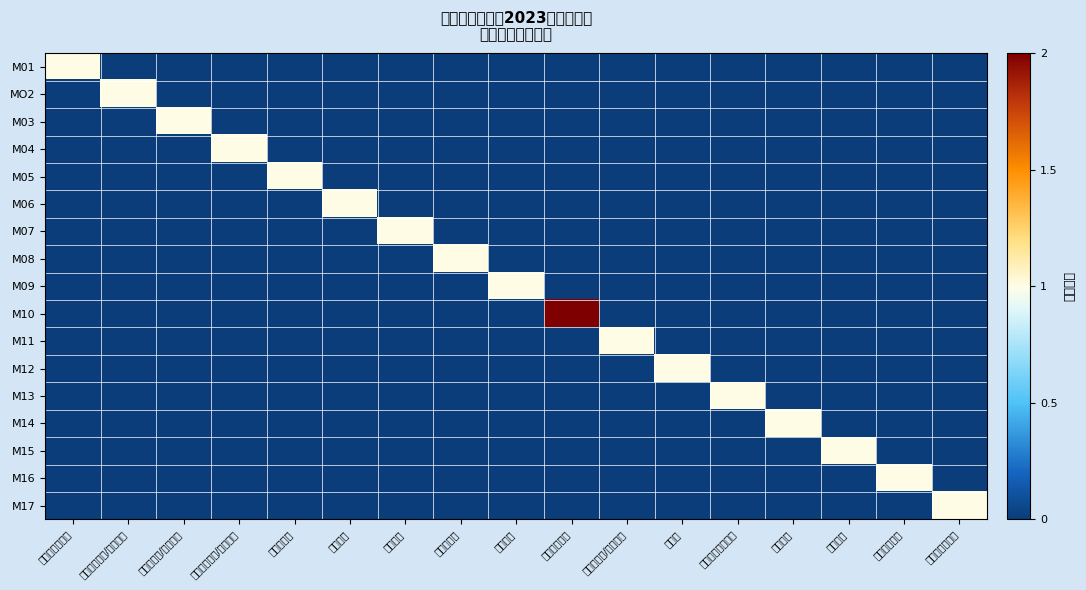

Reading left to right, list all the values displayed in this chart.

M01: 心血管内科医生=1	神经内科医生/科室管理=0	消化科医生/科室管理=0	胸心外科医生/科室管理=0	妇产科医生=0	儿科医生=0	眼科医生=0	放射科医生=0	麻醉医生=0	重症医学医生=0	医务科医生/科室管理=0	助产士=0	病案管理工作人员=0	审计管理=0	财务管理=0	人力资源管理=0	运营部工作人员=0
MO2: 心血管内科医生=0	神经内科医生/科室管理=1	消化科医生/科室管理=0	胸心外科医生/科室管理=0	妇产科医生=0	儿科医生=0	眼科医生=0	放射科医生=0	麻醉医生=0	重症医学医生=0	医务科医生/科室管理=0	助产士=0	病案管理工作人员=0	审计管理=0	财务管理=0	人力资源管理=0	运营部工作人员=0
M03: 心血管内科医生=0	神经内科医生/科室管理=0	消化科医生/科室管理=1	胸心外科医生/科室管理=0	妇产科医生=0	儿科医生=0	眼科医生=0	放射科医生=0	麻醉医生=0	重症医学医生=0	医务科医生/科室管理=0	助产士=0	病案管理工作人员=0	审计管理=0	财务管理=0	人力资源管理=0	运营部工作人员=0
M04: 心血管内科医生=0	神经内科医生/科室管理=0	消化科医生/科室管理=0	胸心外科医生/科室管理=1	妇产科医生=0	儿科医生=0	眼科医生=0	放射科医生=0	麻醉医生=0	重症医学医生=0	医务科医生/科室管理=0	助产士=0	病案管理工作人员=0	审计管理=0	财务管理=0	人力资源管理=0	运营部工作人员=0
M05: 心血管内科医生=0	神经内科医生/科室管理=0	消化科医生/科室管理=0	胸心外科医生/科室管理=0	妇产科医生=1	儿科医生=0	眼科医生=0	放射科医生=0	麻醉医生=0	重症医学医生=0	医务科医生/科室管理=0	助产士=0	病案管理工作人员=0	审计管理=0	财务管理=0	人力资源管理=0	运营部工作人员=0
M06: 心血管内科医生=0	神经内科医生/科室管理=0	消化科医生/科室管理=0	胸心外科医生/科室管理=0	妇产科医生=0	儿科医生=1	眼科医生=0	放射科医生=0	麻醉医生=0	重症医学医生=0	医务科医生/科室管理=0	助产士=0	病案管理工作人员=0	审计管理=0	财务管理=0	人力资源管理=0	运营部工作人员=0
M07: 心血管内科医生=0	神经内科医生/科室管理=0	消化科医生/科室管理=0	胸心外科医生/科室管理=0	妇产科医生=0	儿科医生=0	眼科医生=1	放射科医生=0	麻醉医生=0	重症医学医生=0	医务科医生/科室管理=0	助产士=0	病案管理工作人员=0	审计管理=0	财务管理=0	人力资源管理=0	运营部工作人员=0
M08: 心血管内科医生=0	神经内科医生/科室管理=0	消化科医生/科室管理=0	胸心外科医生/科室管理=0	妇产科医生=0	儿科医生=0	眼科医生=0	放射科医生=1	麻醉医生=0	重症医学医生=0	医务科医生/科室管理=0	助产士=0	病案管理工作人员=0	审计管理=0	财务管理=0	人力资源管理=0	运营部工作人员=0
M09: 心血管内科医生=0	神经内科医生/科室管理=0	消化科医生/科室管理=0	胸心外科医生/科室管理=0	妇产科医生=0	儿科医生=0	眼科医生=0	放射科医生=0	麻醉医生=1	重症医学医生=0	医务科医生/科室管理=0	助产士=0	病案管理工作人员=0	审计管理=0	财务管理=0	人力资源管理=0	运营部工作人员=0
M10: 心血管内科医生=0	神经内科医生/科室管理=0	消化科医生/科室管理=0	胸心外科医生/科室管理=0	妇产科医生=0	儿科医生=0	眼科医生=0	放射科医生=0	麻醉医生=0	重症医学医生=2	医务科医生/科室管理=0	助产士=0	病案管理工作人员=0	审计管理=0	财务管理=0	人力资源管理=0	运营部工作人员=0
M11: 心血管内科医生=0	神经内科医生/科室管理=0	消化科医生/科室管理=0	胸心外科医生/科室管理=0	妇产科医生=0	儿科医生=0	眼科医生=0	放射科医生=0	麻醉医生=0	重症医学医生=0	医务科医生/科室管理=1	助产士=0	病案管理工作人员=0	审计管理=0	财务管理=0	人力资源管理=0	运营部工作人员=0
M12: 心血管内科医生=0	神经内科医生/科室管理=0	消化科医生/科室管理=0	胸心外科医生/科室管理=0	妇产科医生=0	儿科医生=0	眼科医生=0	放射科医生=0	麻醉医生=0	重症医学医生=0	医务科医生/科室管理=0	助产士=1	病案管理工作人员=0	审计管理=0	财务管理=0	人力资源管理=0	运营部工作人员=0
M13: 心血管内科医生=0	神经内科医生/科室管理=0	消化科医生/科室管理=0	胸心外科医生/科室管理=0	妇产科医生=0	儿科医生=0	眼科医生=0	放射科医生=0	麻醉医生=0	重症医学医生=0	医务科医生/科室管理=0	助产士=0	病案管理工作人员=1	审计管理=0	财务管理=0	人力资源管理=0	运营部工作人员=0
M14: 心血管内科医生=0	神经内科医生/科室管理=0	消化科医生/科室管理=0	胸心外科医生/科室管理=0	妇产科医生=0	儿科医生=0	眼科医生=0	放射科医生=0	麻醉医生=0	重症医学医生=0	医务科医生/科室管理=0	助产士=0	病案管理工作人员=0	审计管理=1	财务管理=0	人力资源管理=0	运营部工作人员=0
M15: 心血管内科医生=0	神经内科医生/科室管理=0	消化科医生/科室管理=0	胸心外科医生/科室管理=0	妇产科医生=0	儿科医生=0	眼科医生=0	放射科医生=0	麻醉医生=0	重症医学医生=0	医务科医生/科室管理=0	助产士=0	病案管理工作人员=0	审计管理=0	财务管理=1	人力资源管理=0	运营部工作人员=0
M16: 心血管内科医生=0	神经内科医生/科室管理=0	消化科医生/科室管理=0	胸心外科医生/科室管理=0	妇产科医生=0	儿科医生=0	眼科医生=0	放射科医生=0	麻醉医生=0	重症医学医生=0	医务科医生/科室管理=0	助产士=0	病案管理工作人员=0	审计管理=0	财务管理=0	人力资源管理=1	运营部工作人员=0
M17: 心血管内科医生=0	神经内科医生/科室管理=0	消化科医生/科室管理=0	胸心外科医生/科室管理=0	妇产科医生=0	儿科医生=0	眼科医生=0	放射科医生=0	麻醉医生=0	重症医学医生=0	医务科医生/科室管理=0	助产士=0	病案管理工作人员=0	审计管理=0	财务管理=0	人力资源管理=0	运营部工作人员=1